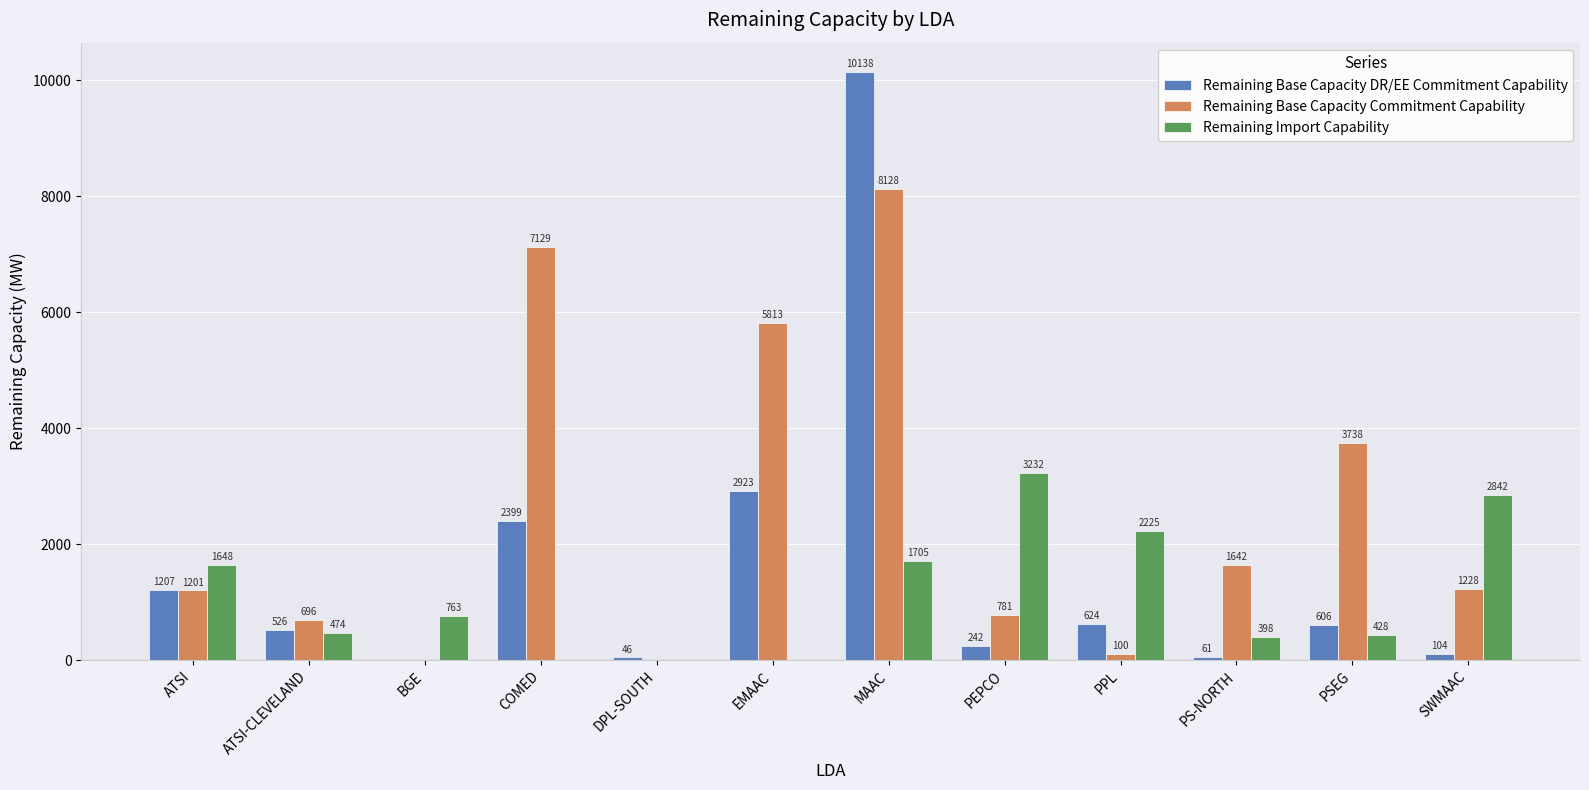

Is the value of Remaining Import Capability at MAAC greater than the value of Remaining Base Capacity DR/EE Commitment Capability at EMAAC?

No